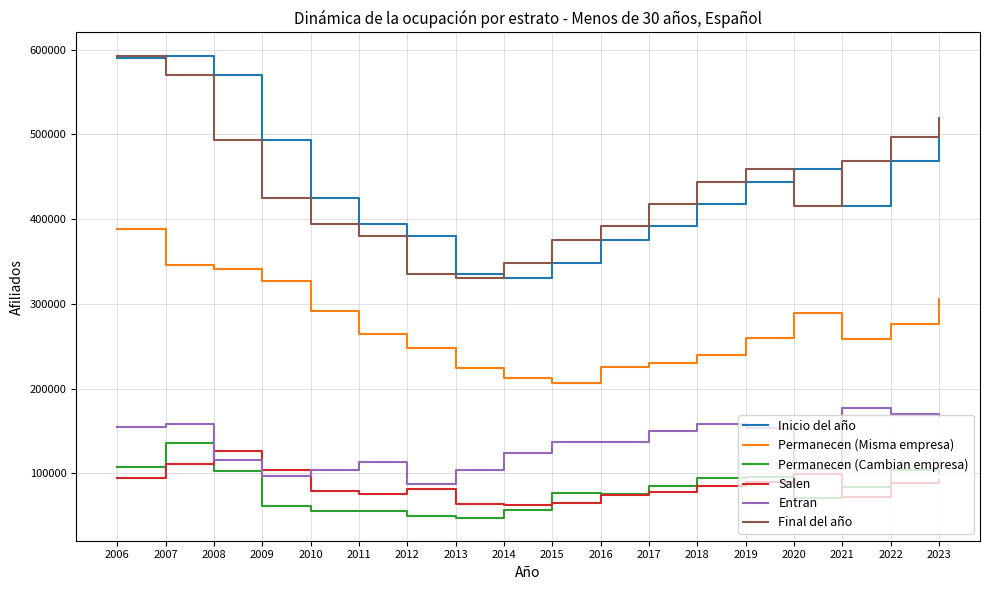

What is the greatest value displayed?

592970